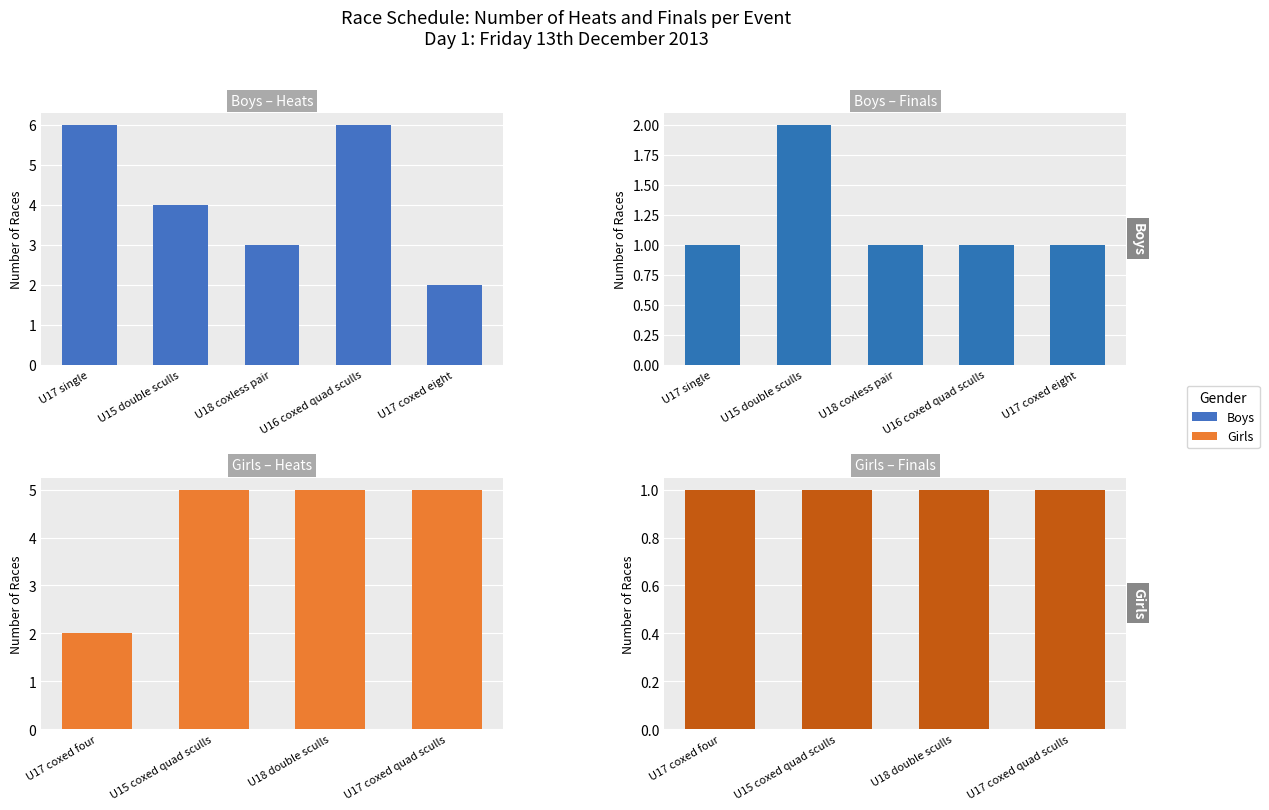

What is the label of the 2nd bar from the left?

U15 coxed quad sculls